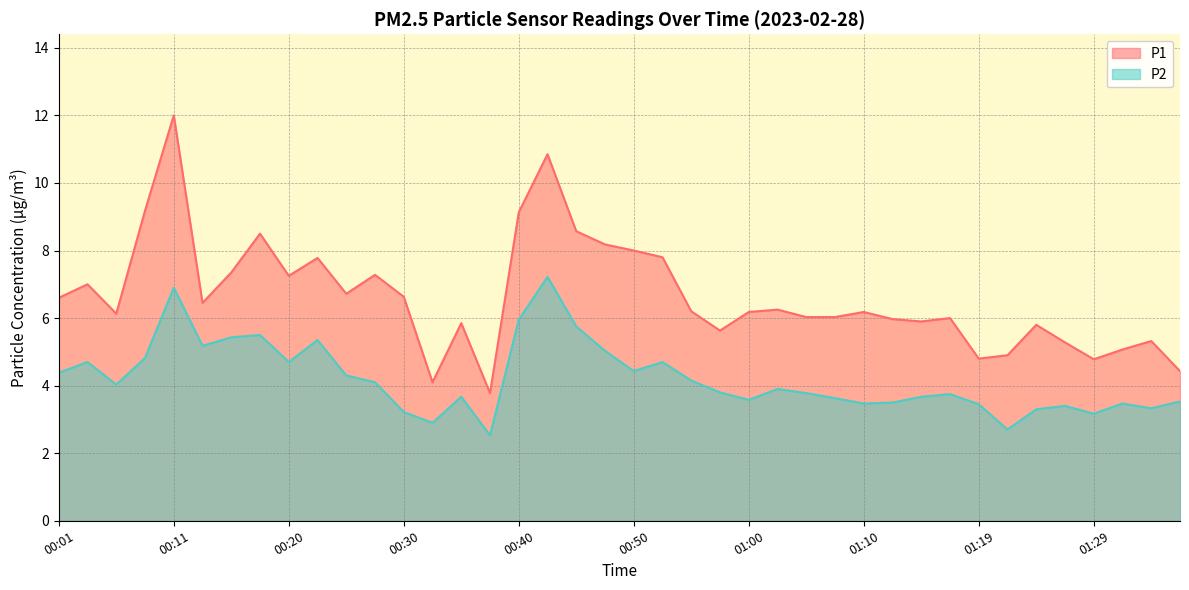

Read the P2 value at 00:15.

5.4